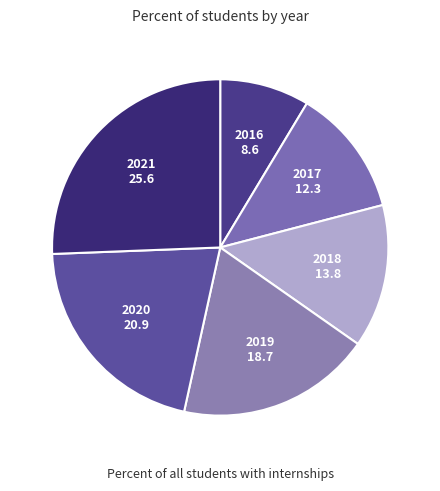

Do 2020 and 2018 together represent more than half of the pie?

No